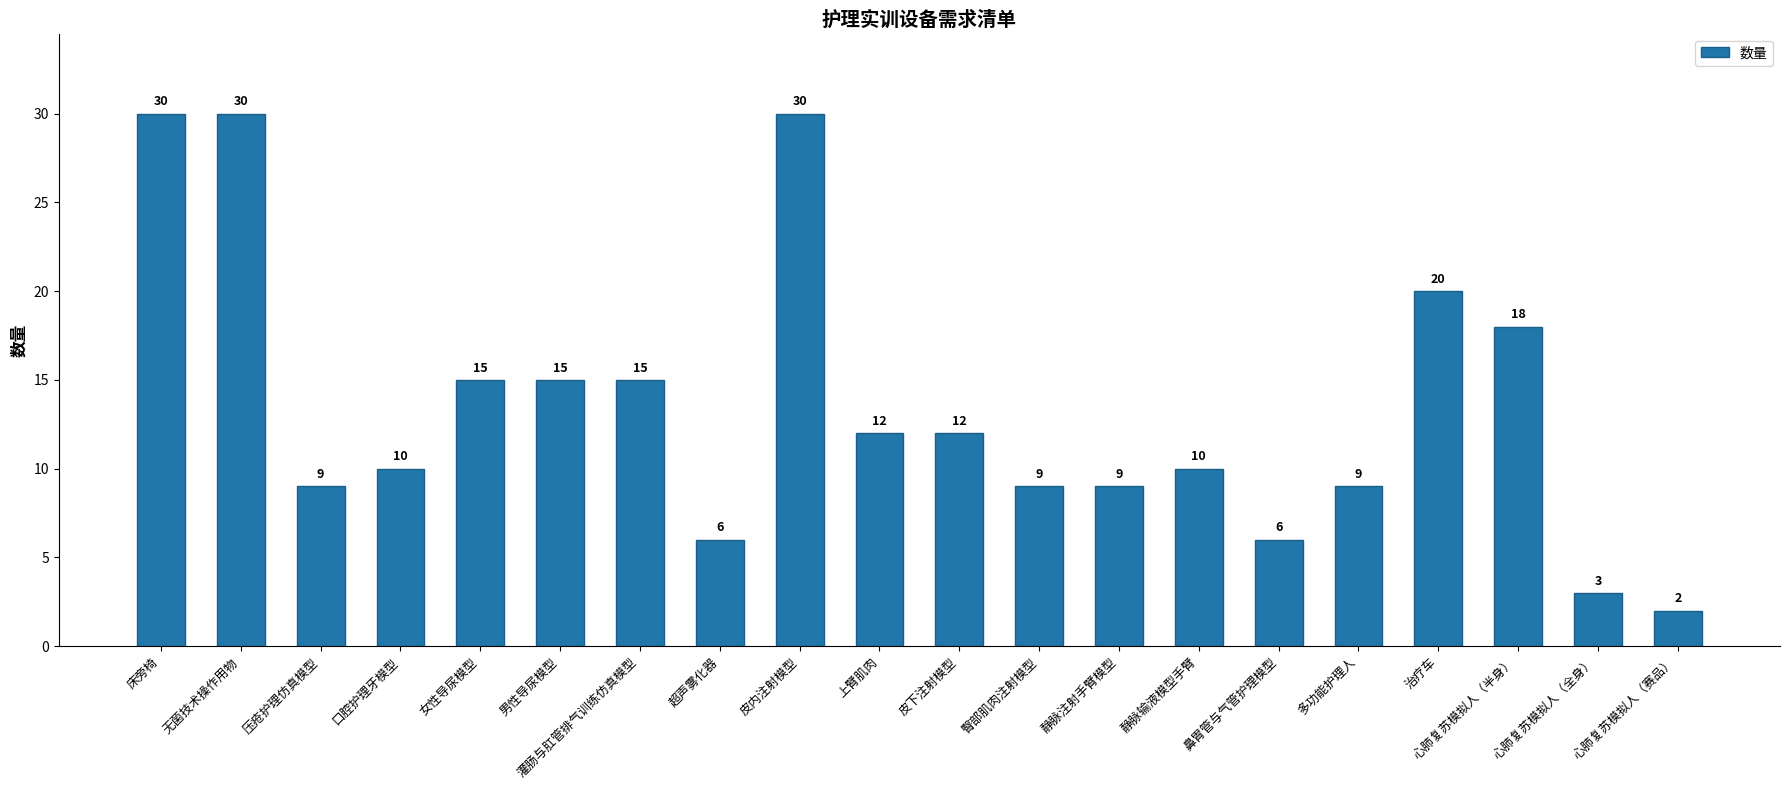

True or false: the data shows 15 at 男性导尿模型.

True